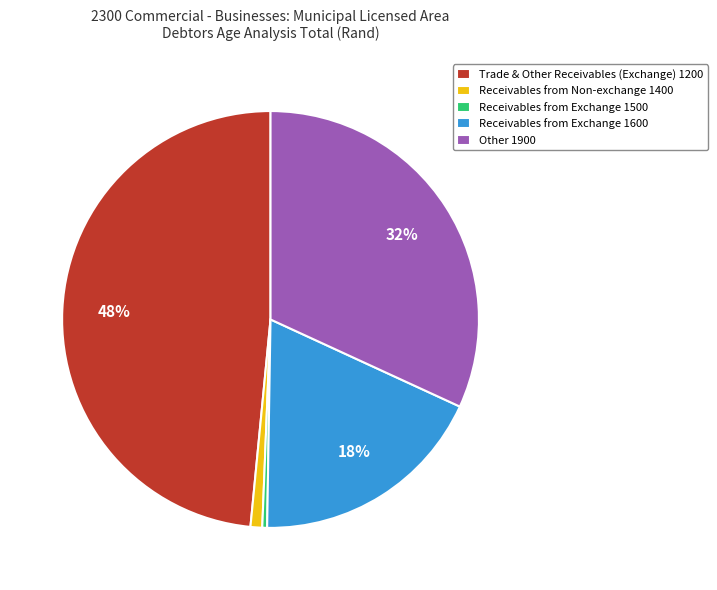

The Receivables from Exchange 1500 slice represents 0% of the pie. True or false?

True